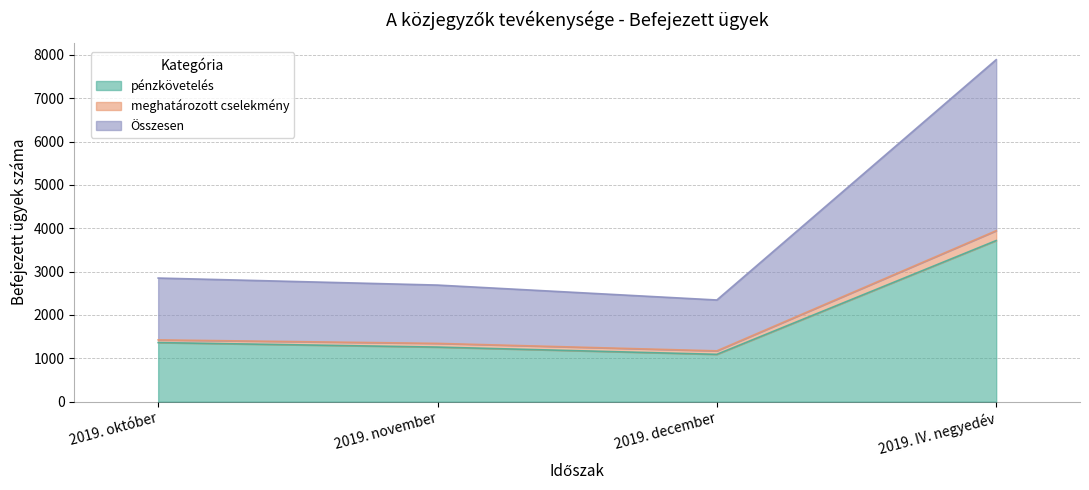

At which category does the chart reach its minimum across all series?

2019. december